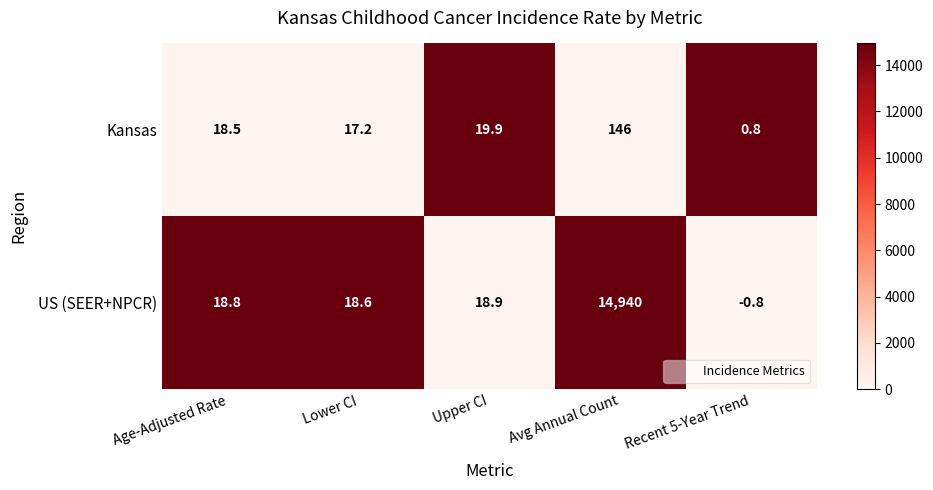

Reading left to right, extract all data points from this chart.

Kansas: Age-Adjusted Rate=18.5	Lower CI=17.2	Upper CI=19.9	Avg Annual Count=146.0	Recent 5-Year Trend=0.8
US (SEER+NPCR): Age-Adjusted Rate=18.8	Lower CI=18.6	Upper CI=18.9	Avg Annual Count=14940.0	Recent 5-Year Trend=-0.8